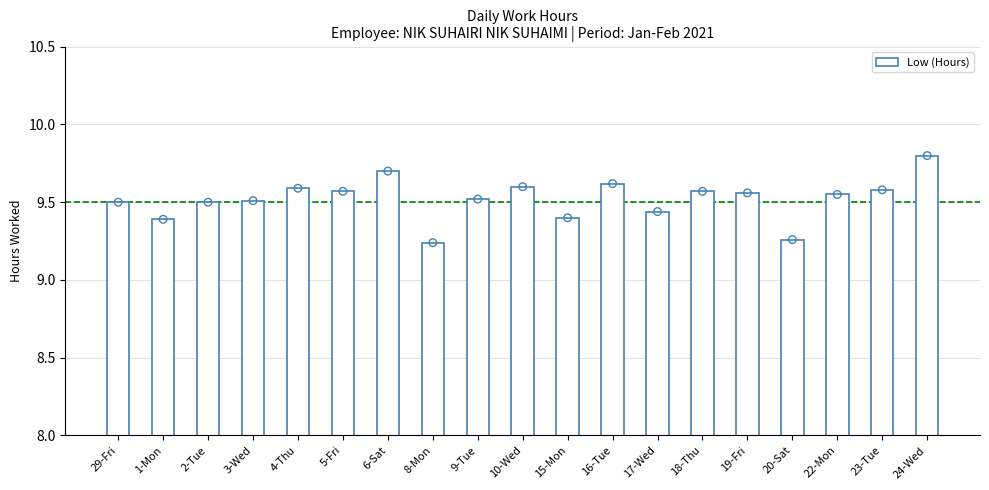

Which has a higher value, 22-Mon or 2-Tue?

22-Mon